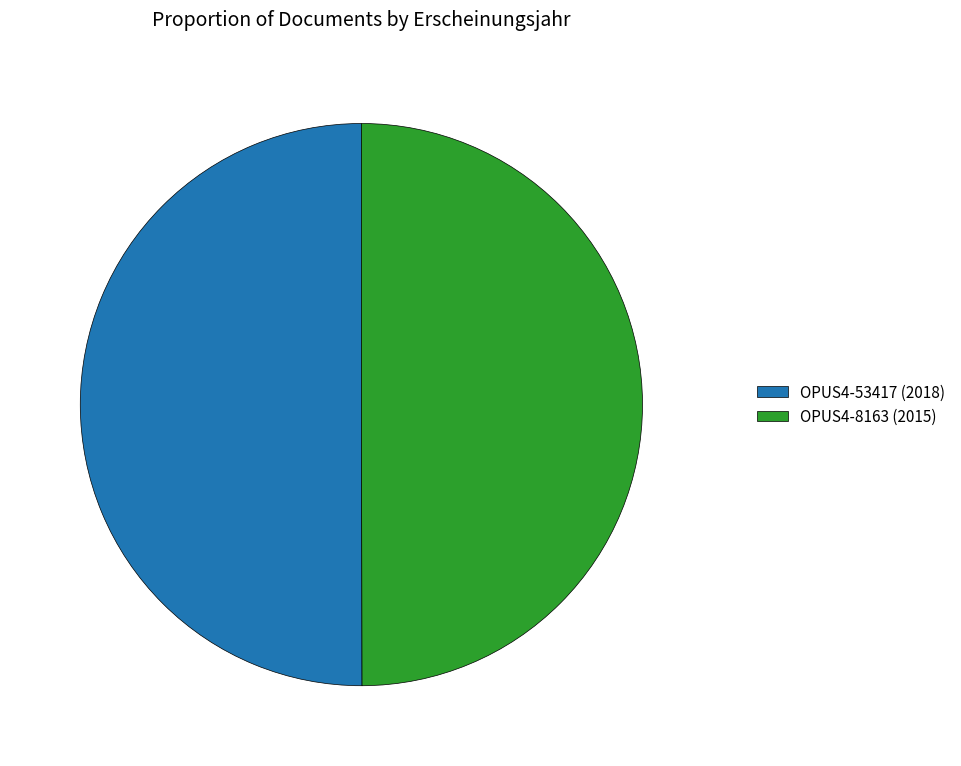

What is the ratio of the value at OPUS4-53417 (2018) to the value at OPUS4-8163 (2015)?

1.0